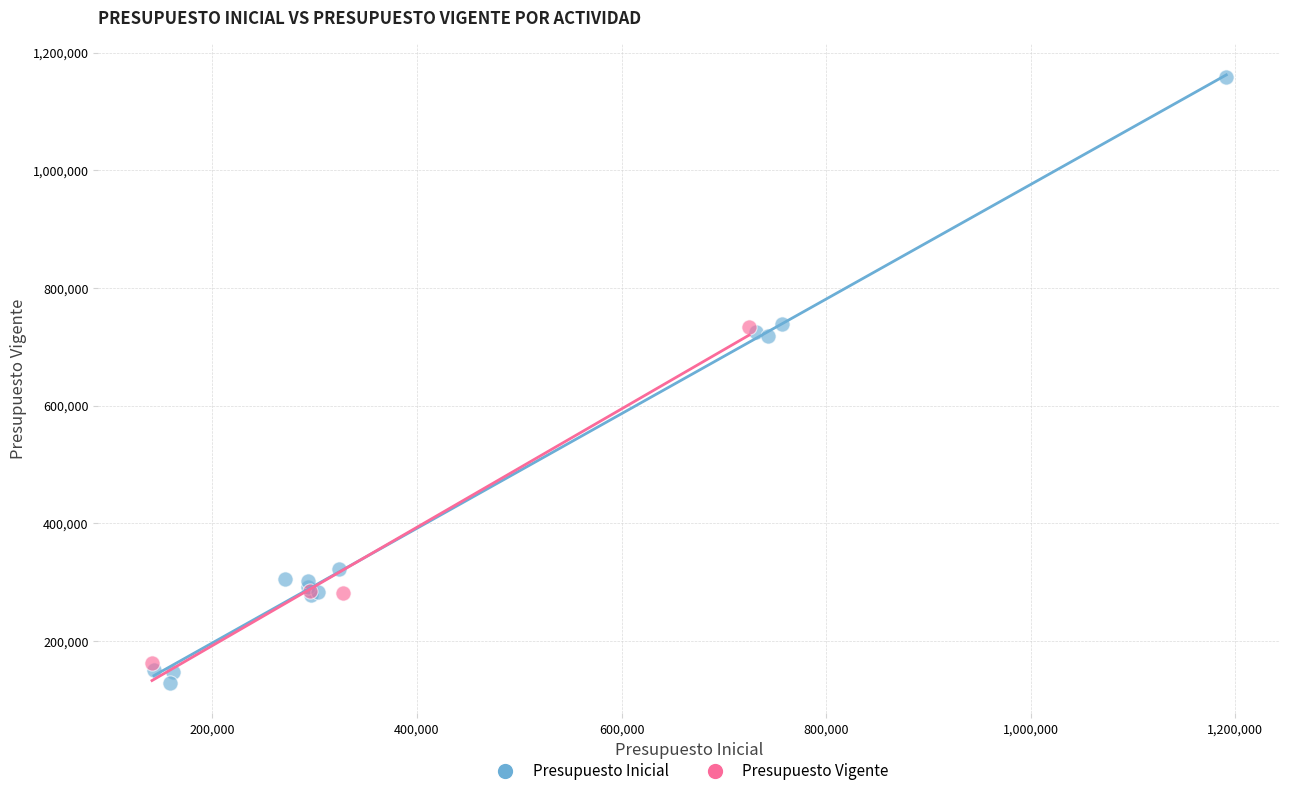

Which series has the largest Y range (max minus min)?

Presupuesto Inicial